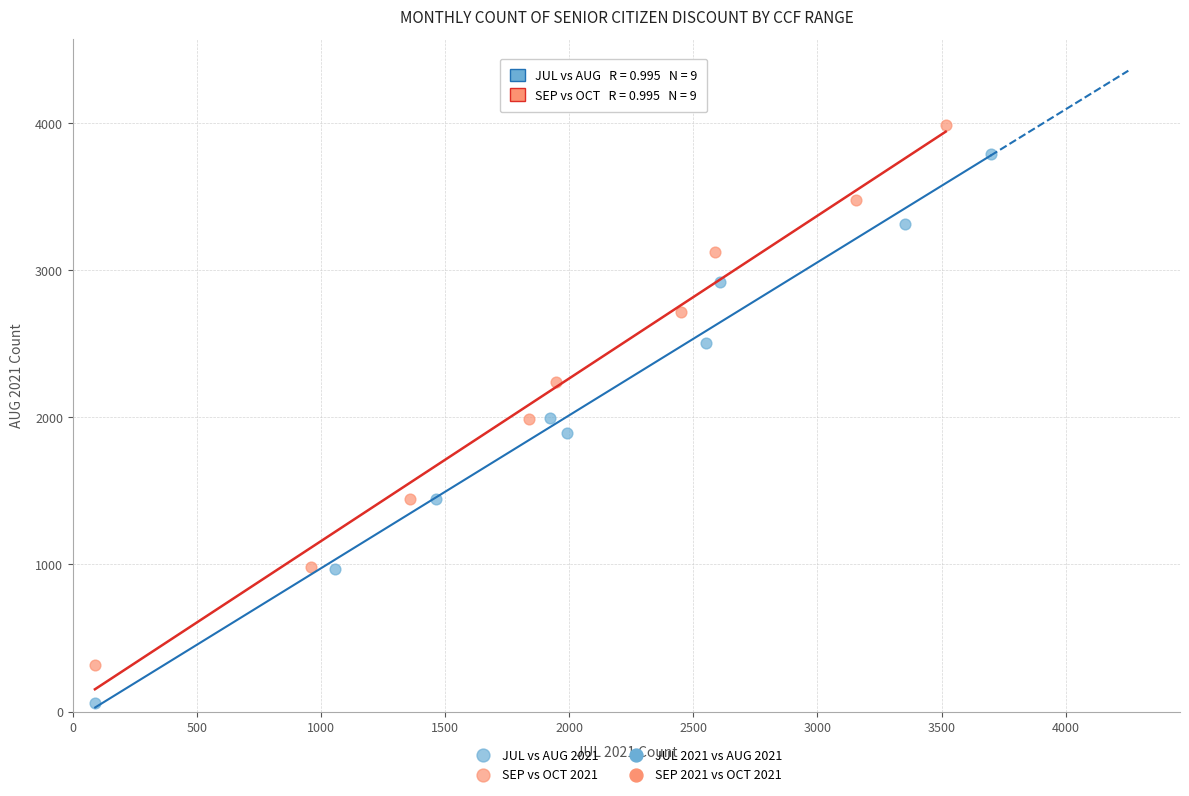

Which series contains the lowest Y value?

JUL vs AUG 2021